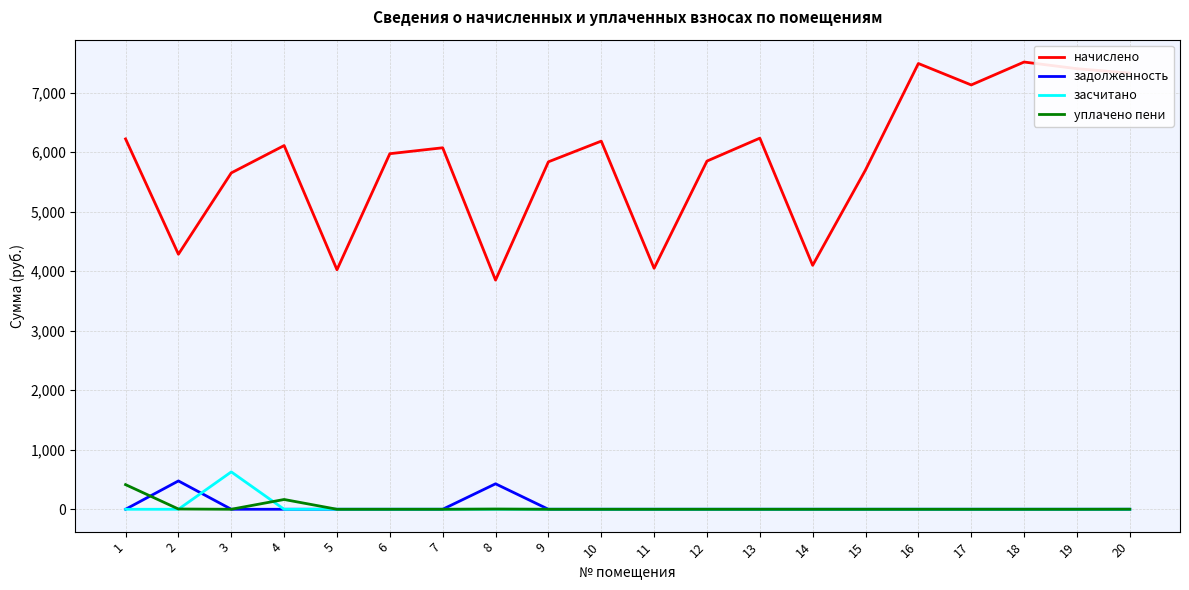

Which series has the largest range (max minus min)?

начислено